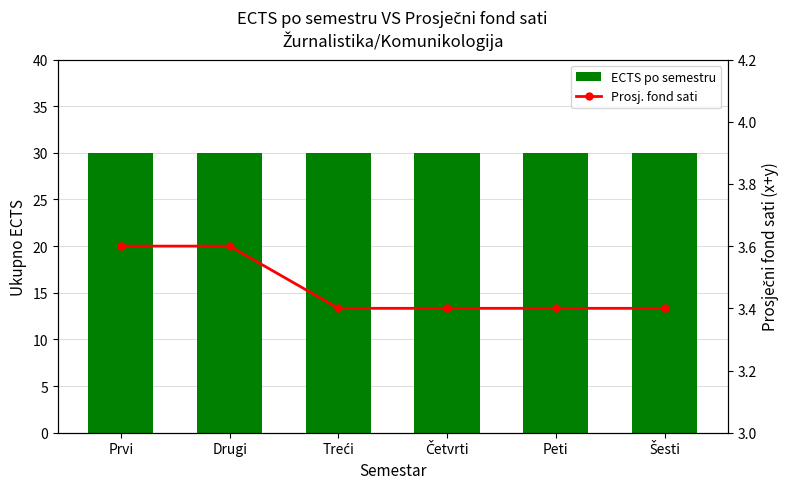

Between Treći and Četvrti, which is larger?

Treći